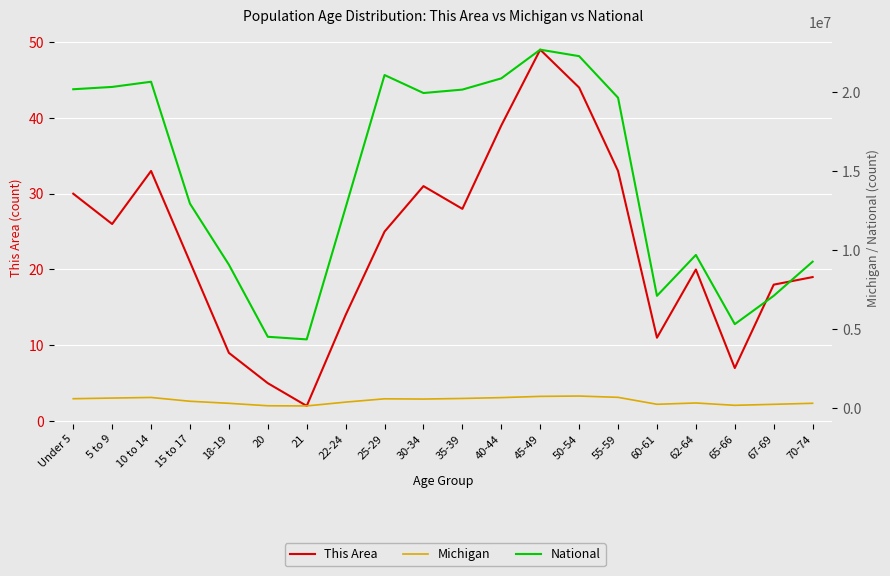

True or false: Michigan has a value of 32191 at 20.

False